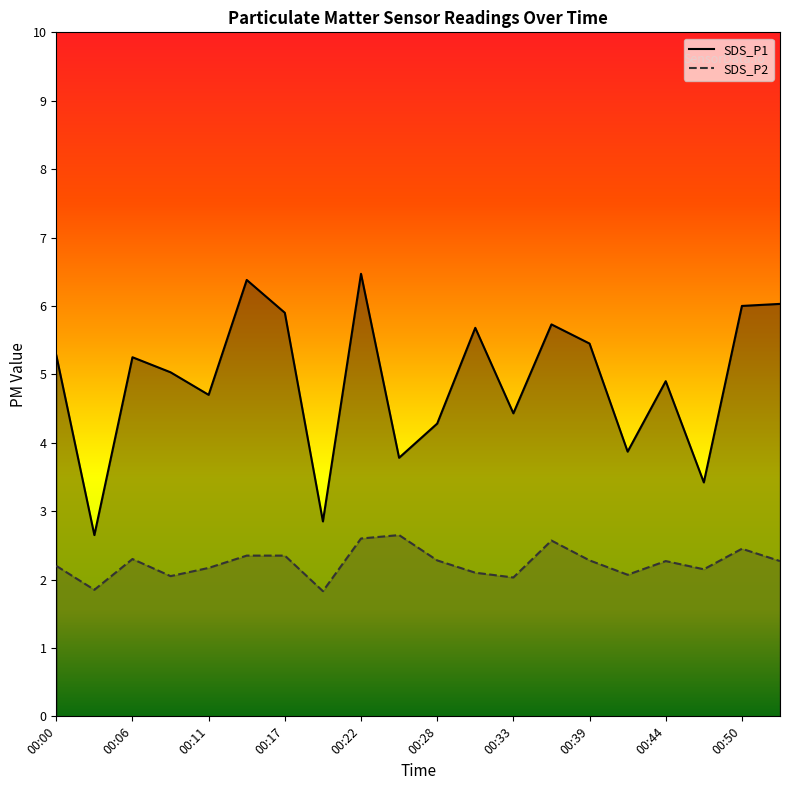

The value of SDS_P1 at 00:22 is 6.5. True or false?

True